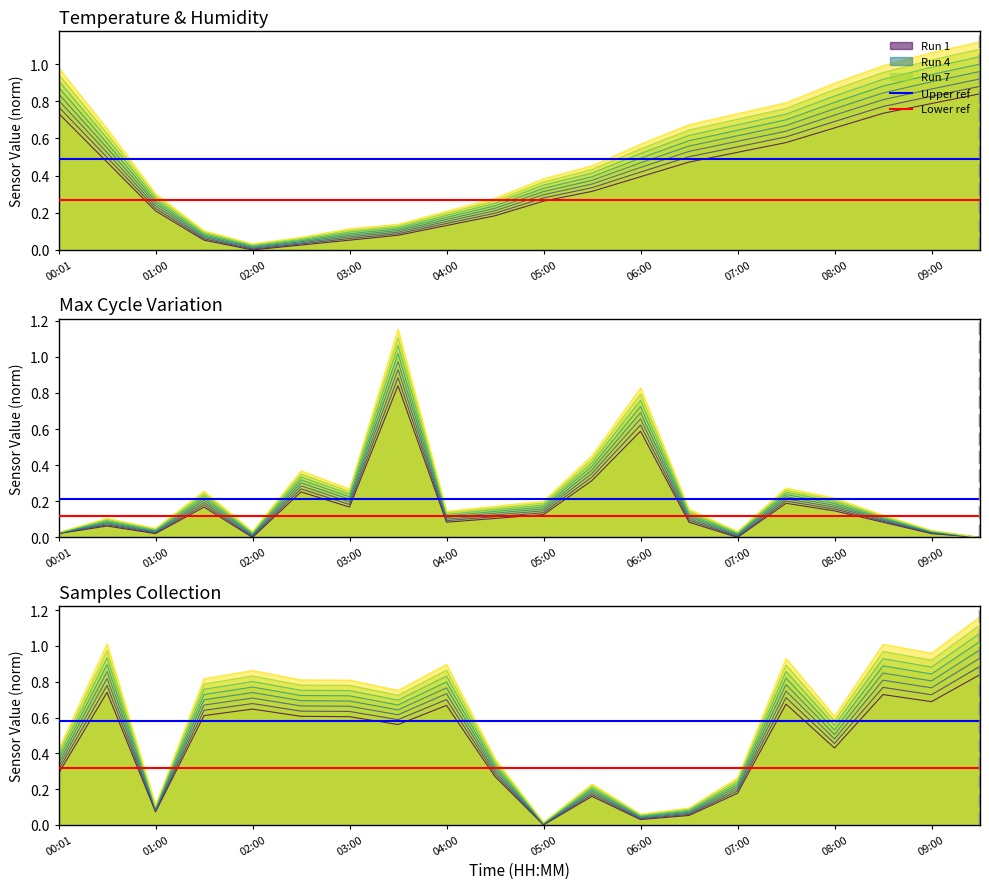

Is the value of Upper ref at 01:00 greater than the value of Lower ref at 00:01?

Yes